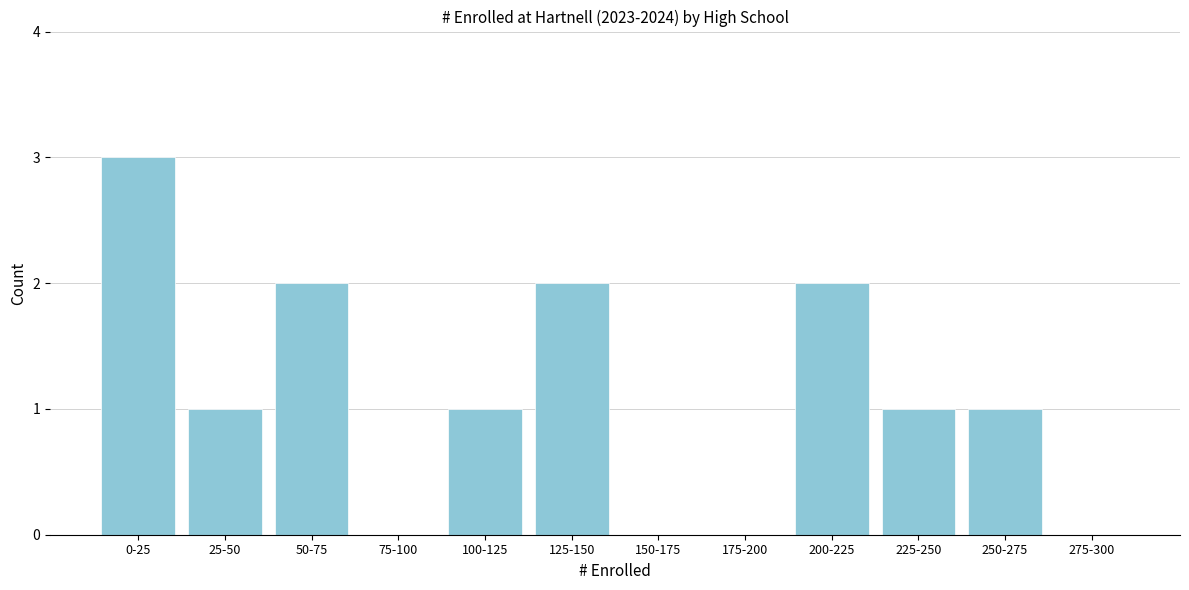

Reading left to right, extract all data points from this chart.

0-25=3	25-50=1	50-75=2	75-100=0	100-125=1	125-150=2	150-175=0	175-200=0	200-225=2	225-250=1	250-275=1	275-300=0